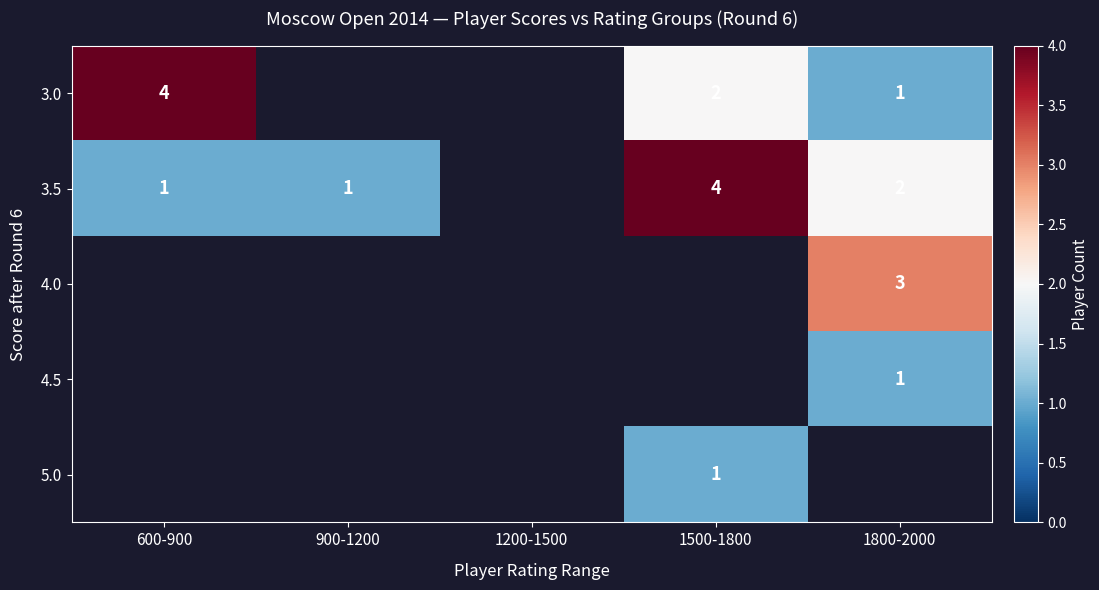

What is the minimum value shown in the chart?

1.0